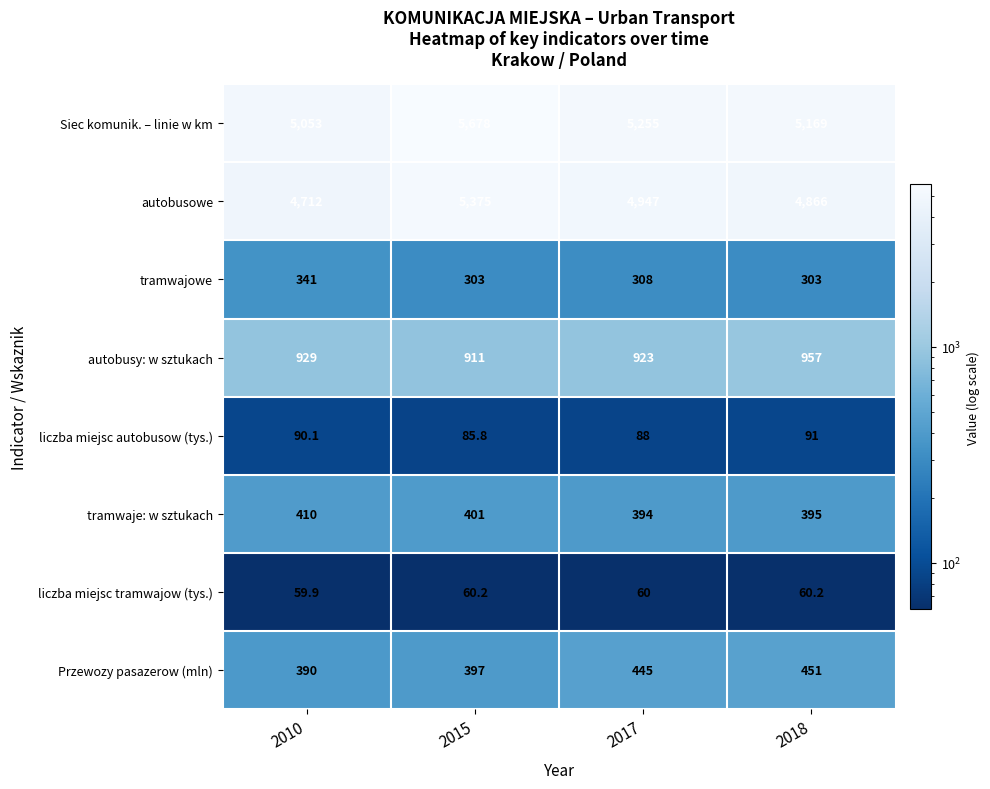

How many categories are shown in the chart?

4